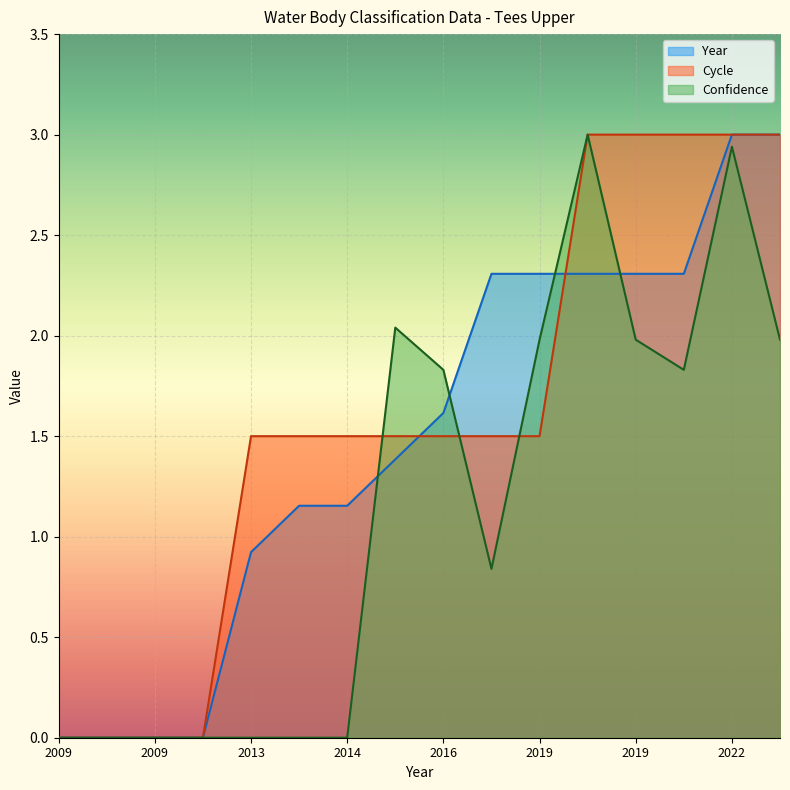

Is it true that Cycle equals 1.5 at 2014?

True